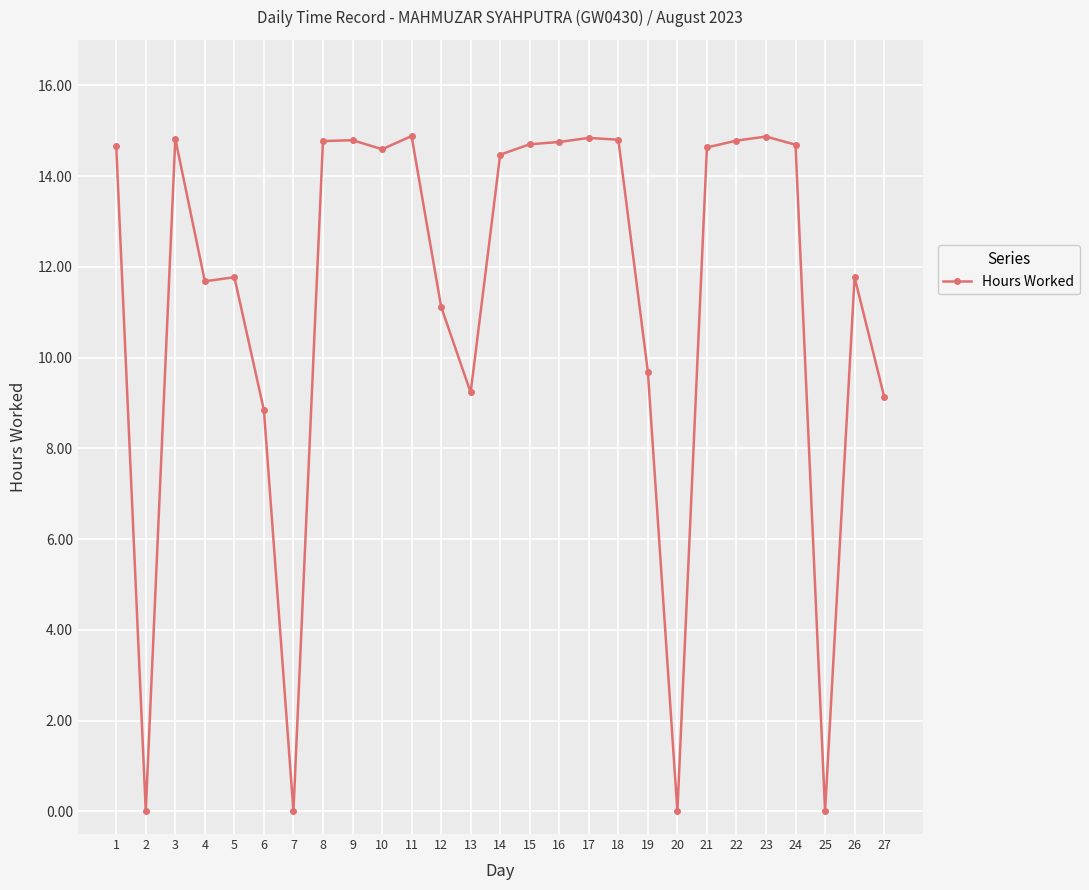

What is the value of the 6th point from the left?

8.8